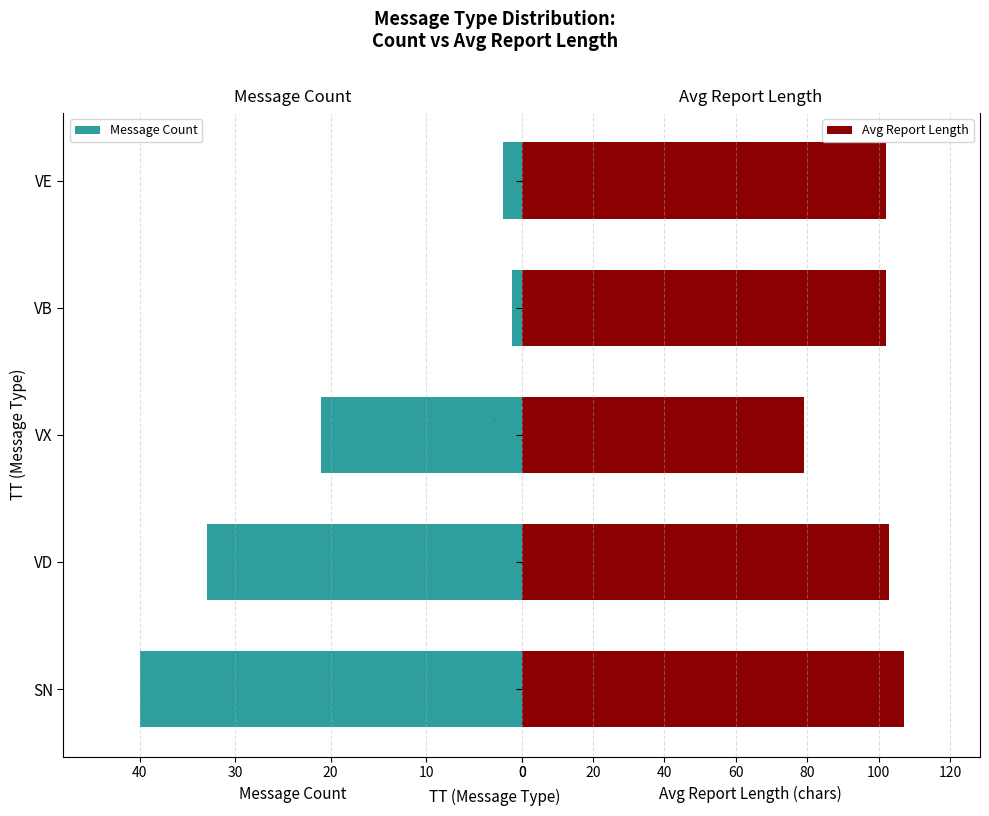

List the series in order of their overall mean, lowest first.

Message Count, Avg Report Length